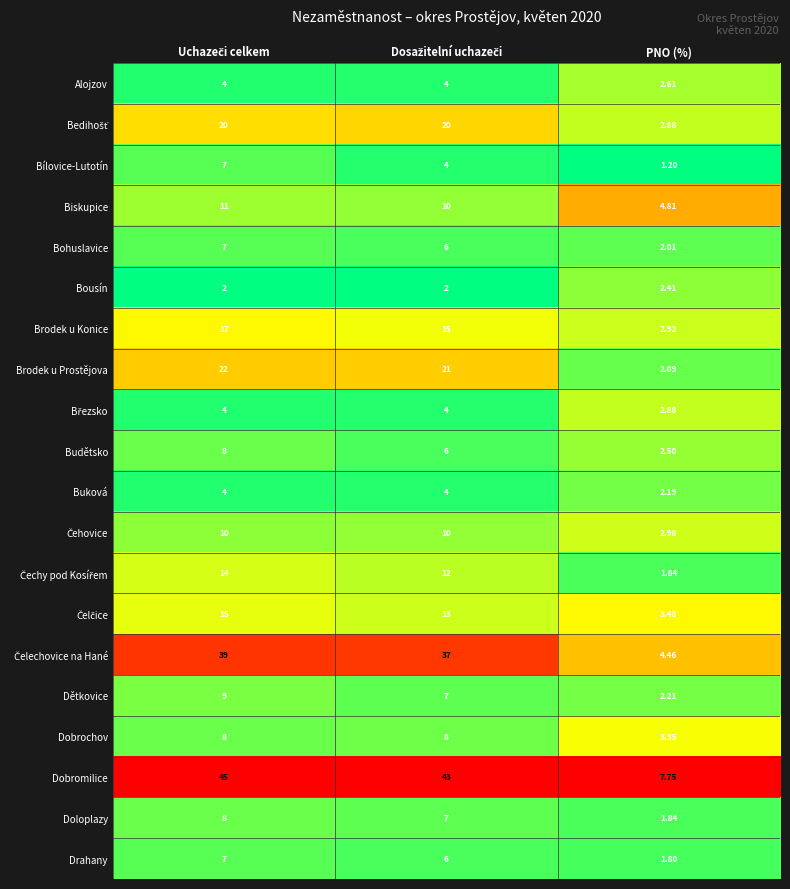

Which category has the lowest value across all series?

PNO (%)